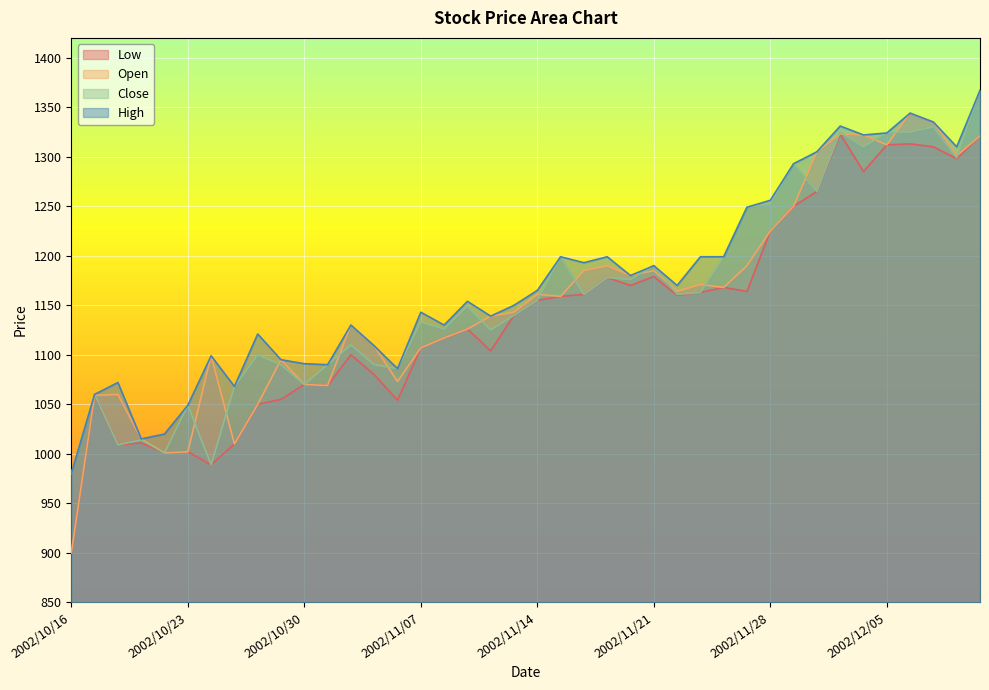

What is the smallest value displayed?

900